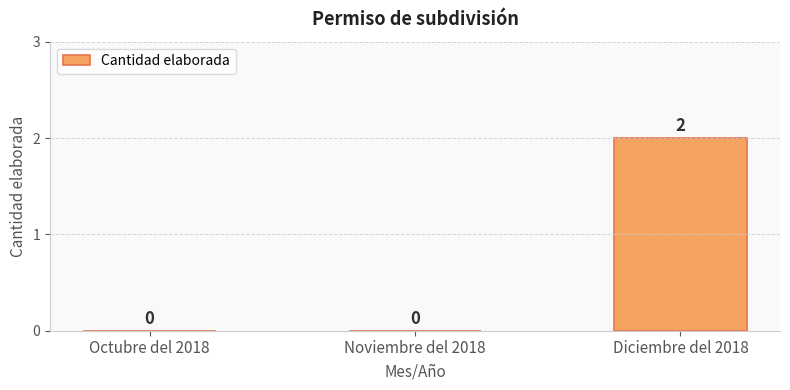

How many values are between 0 and 2?

3